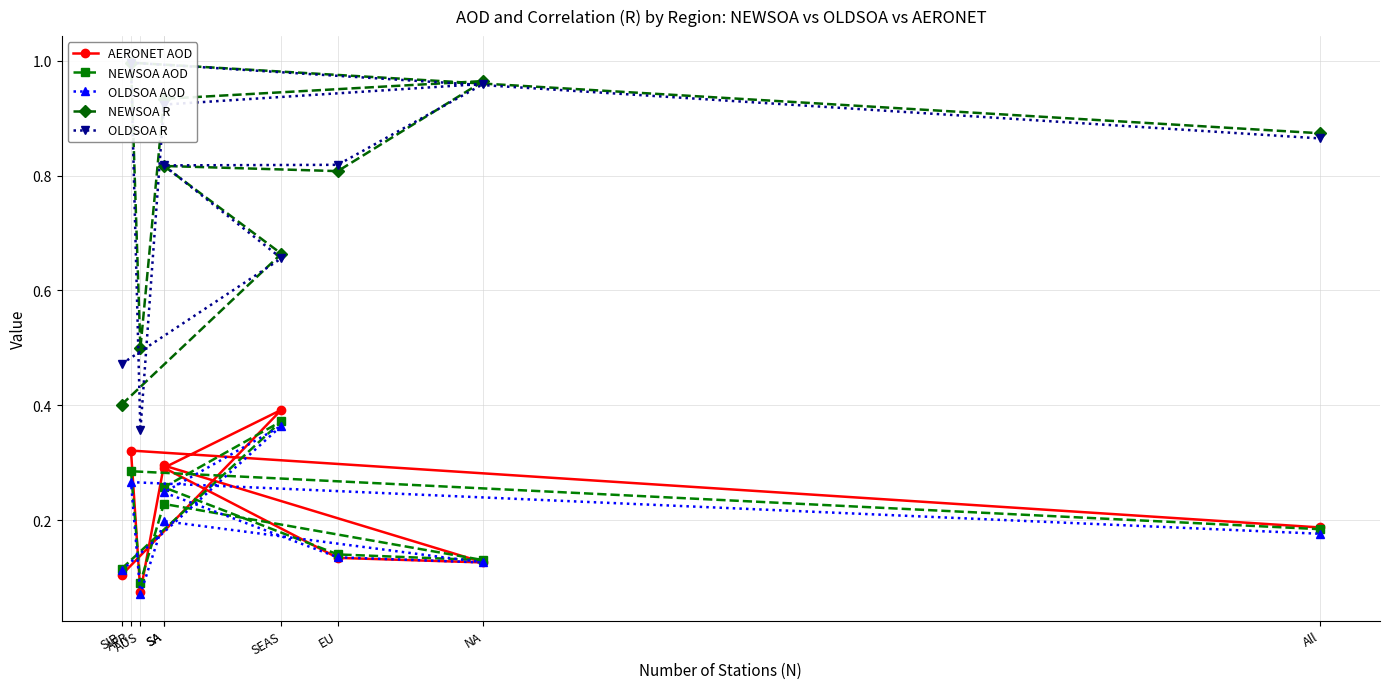

At which category does NEWSOA R reach its first local valley?

EU